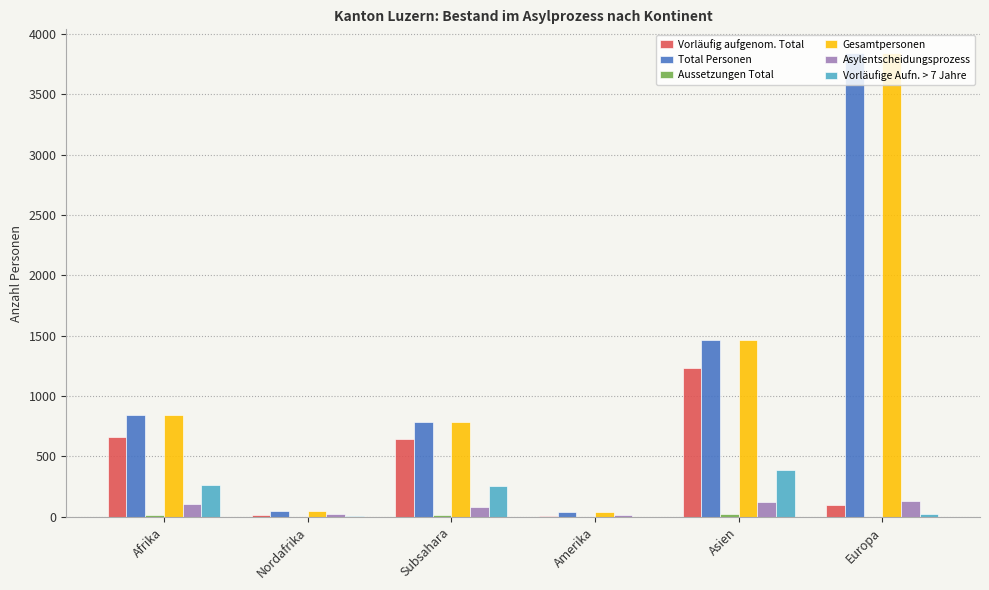

What is the greatest value displayed?

3844